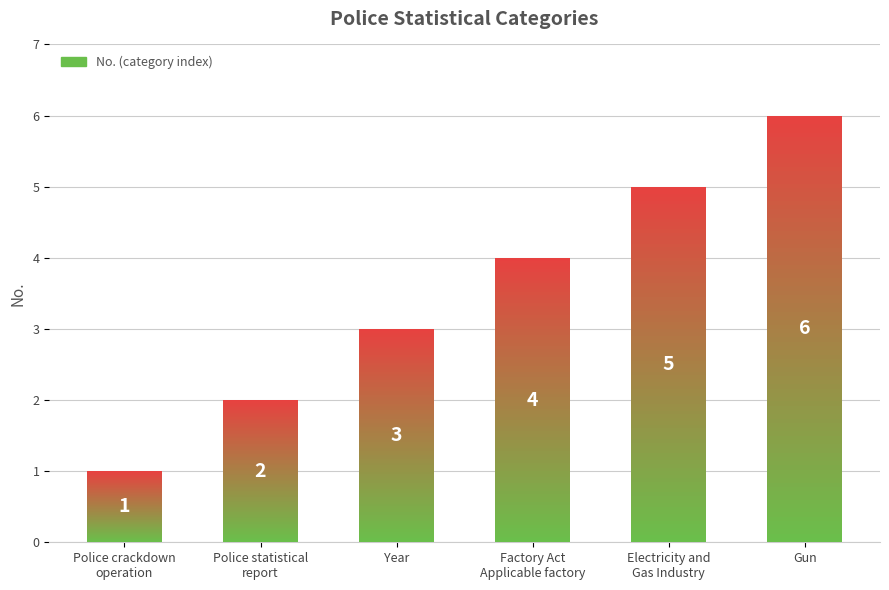

What is the label of the 5th bar from the right?

Police statistical
report